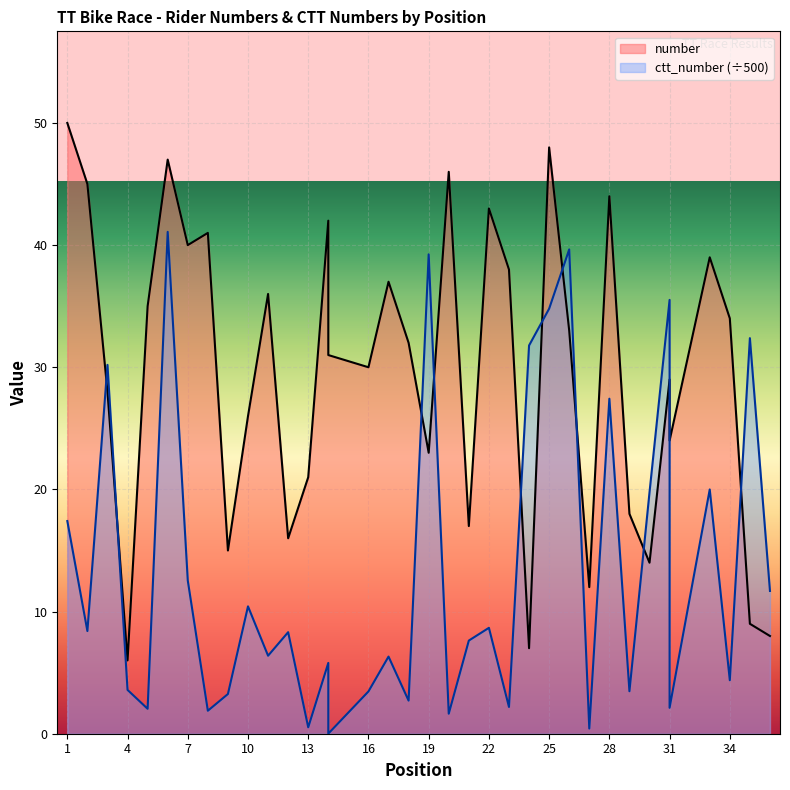

What is the difference between the second highest and second lowest values in the number series?

41.0